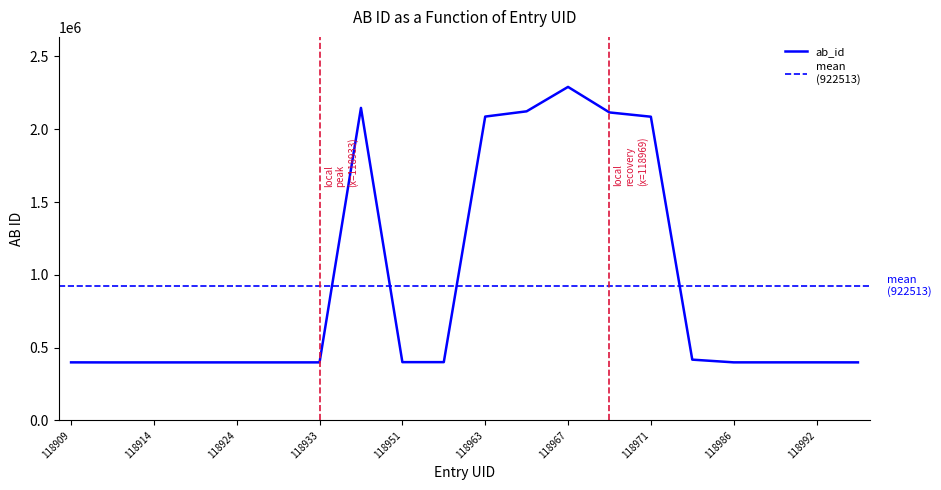

What value does the data have at 118910, to the nearest 100?

398300